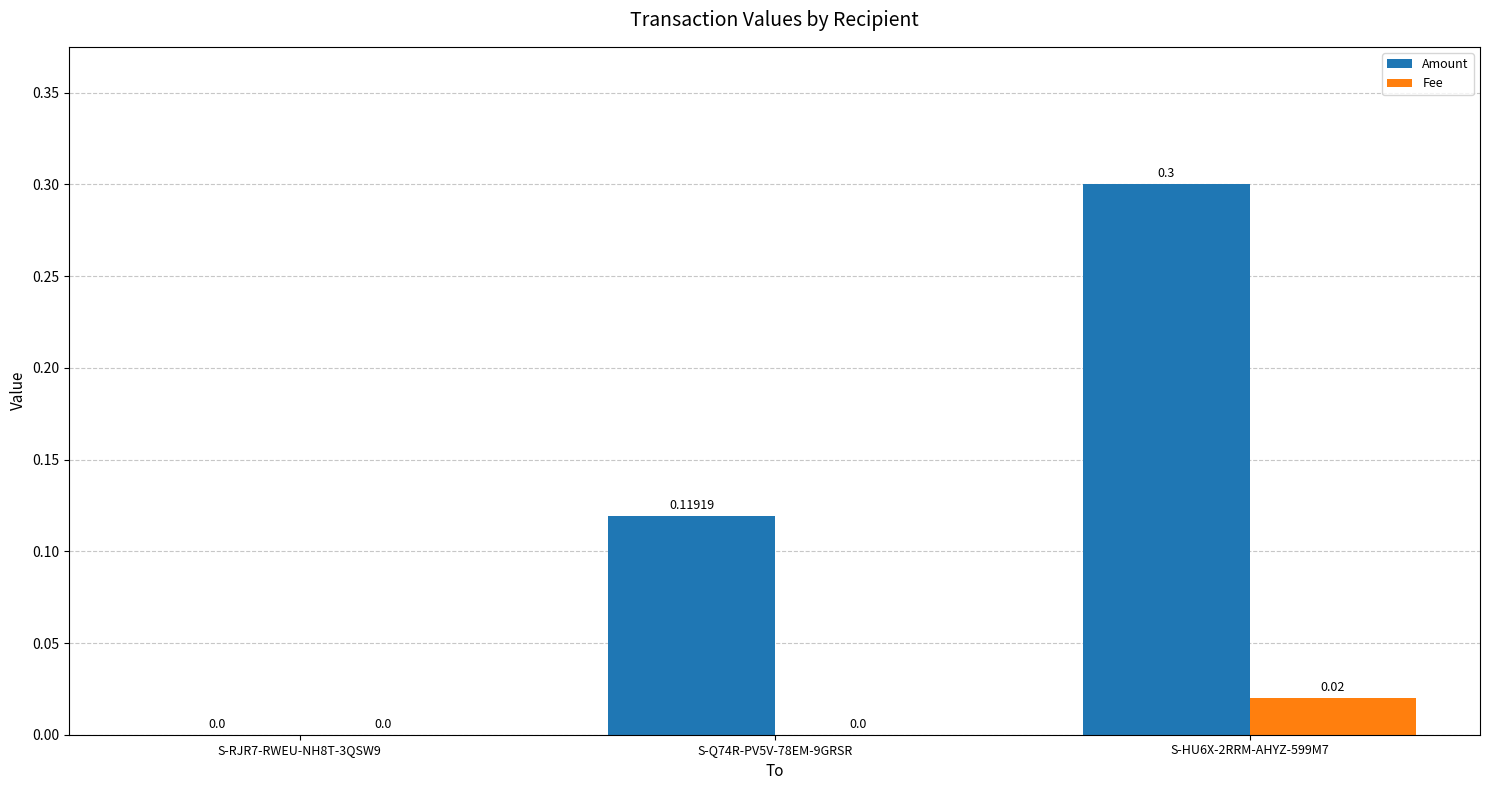

At which category is the sum across all series the highest?

S-HU6X-2RRM-AHYZ-599M7